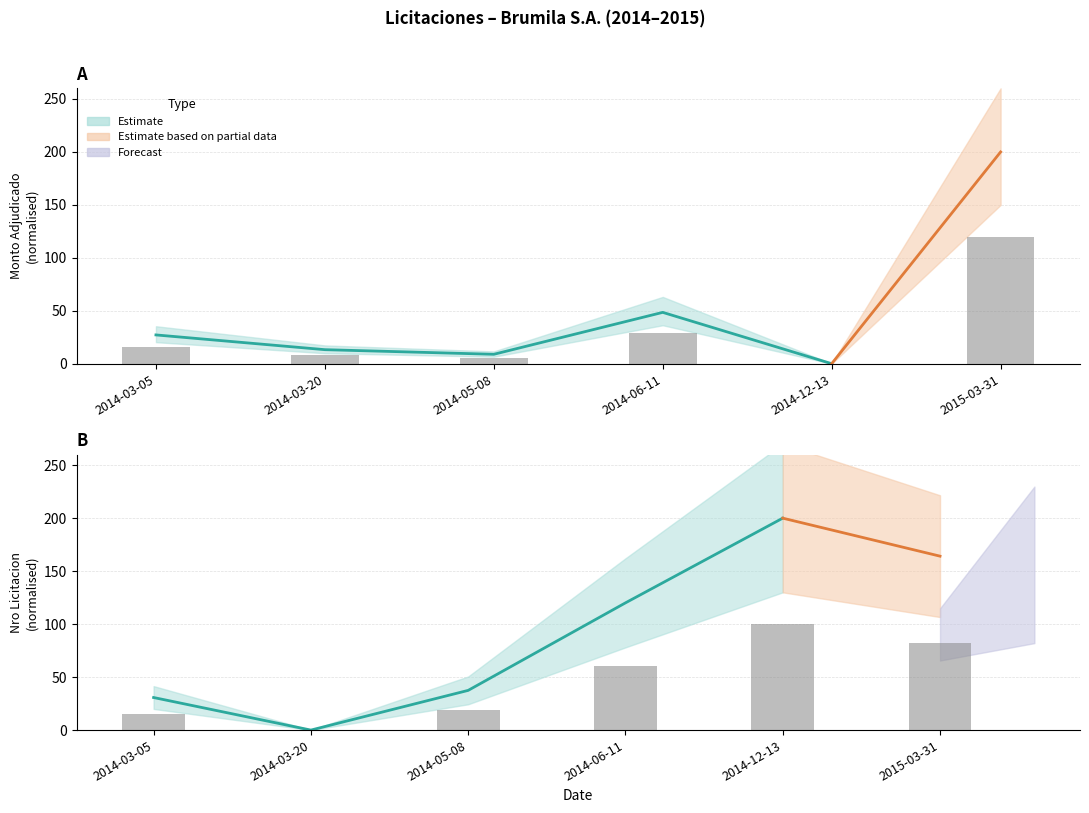

How many bars are there in total?

12